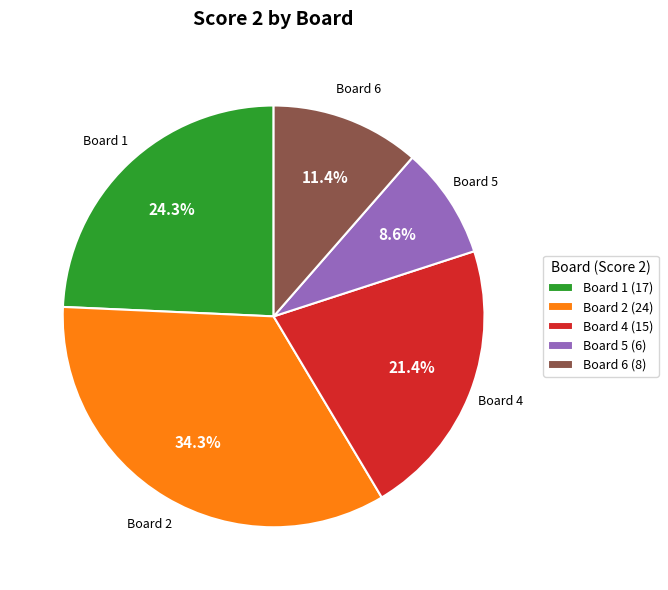

How many segments does this pie chart have?

5